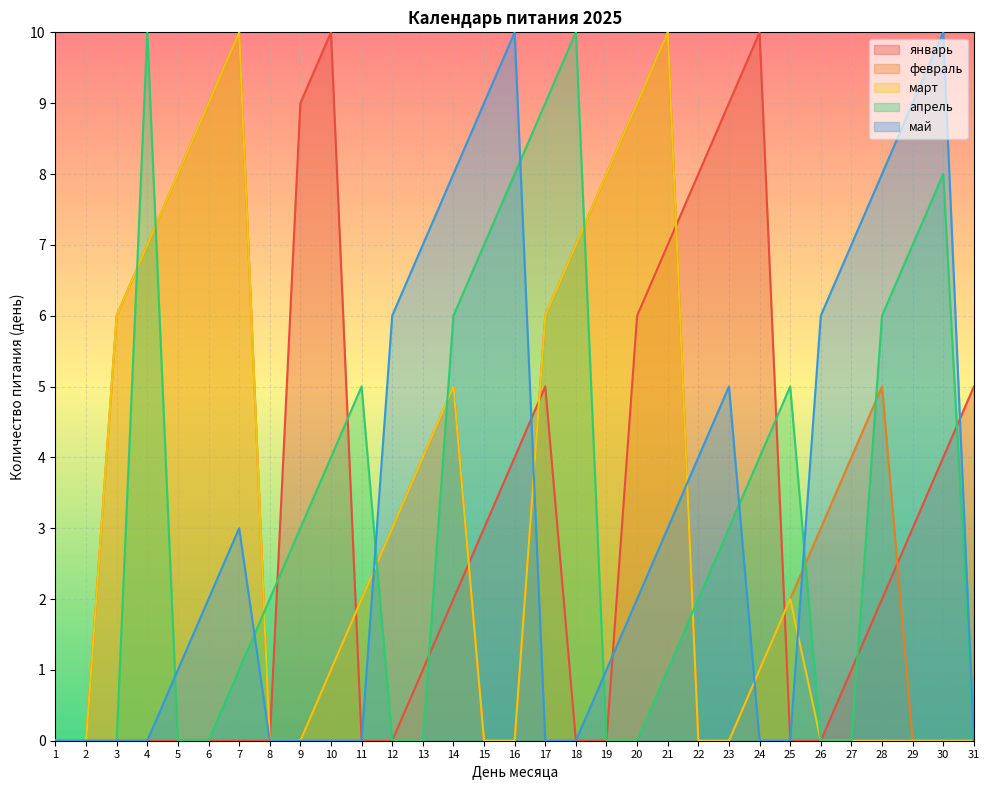

At which category is the sum across all series the highest?

21